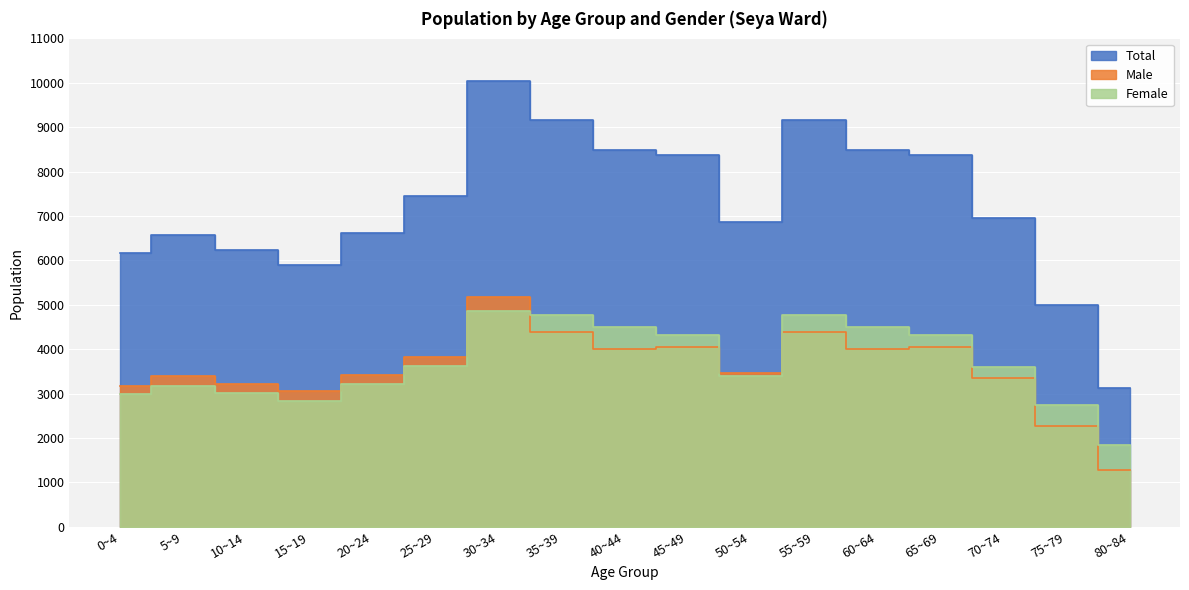

Which series has the widest spread of values?

Total